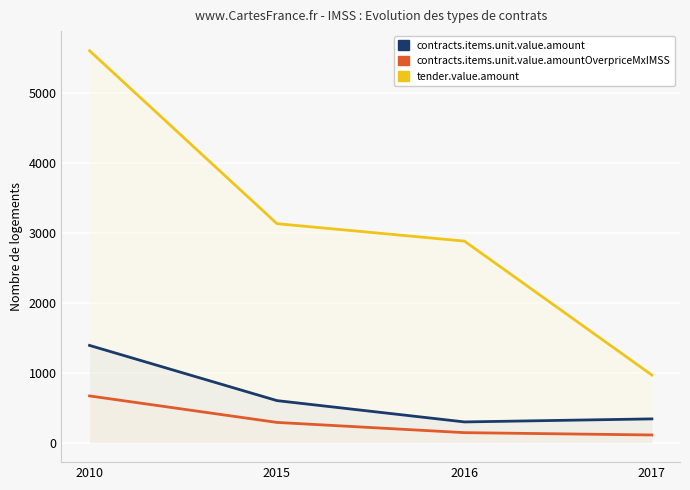

Is this an area chart (filled region under the line)?

No